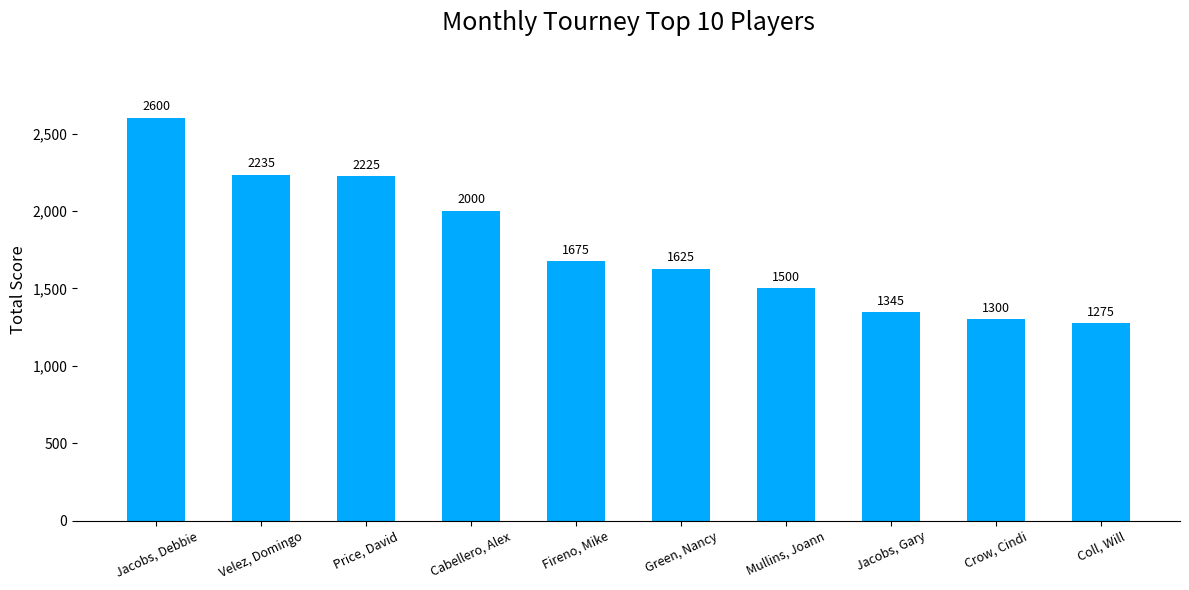

Is it true that the value at Mullins, Joann is 1500?

True